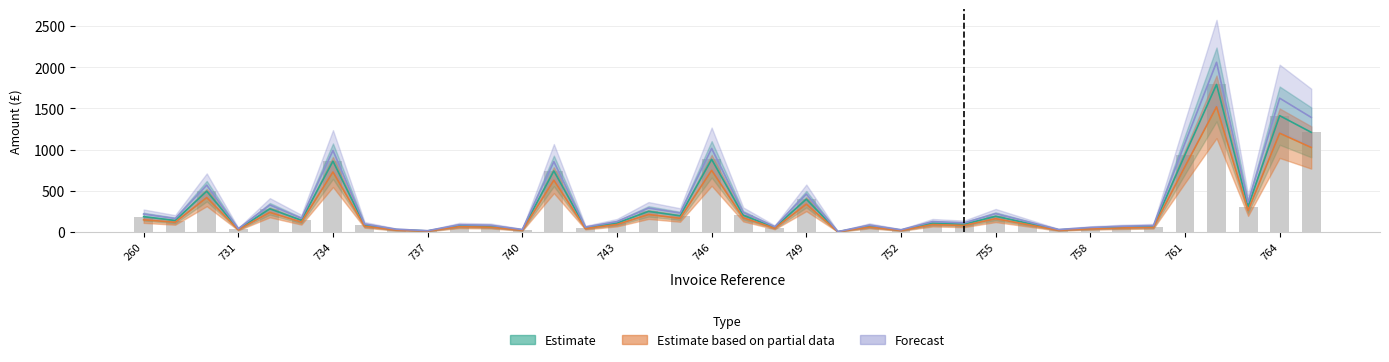

How many values in the Estimate series exceed 109?

21